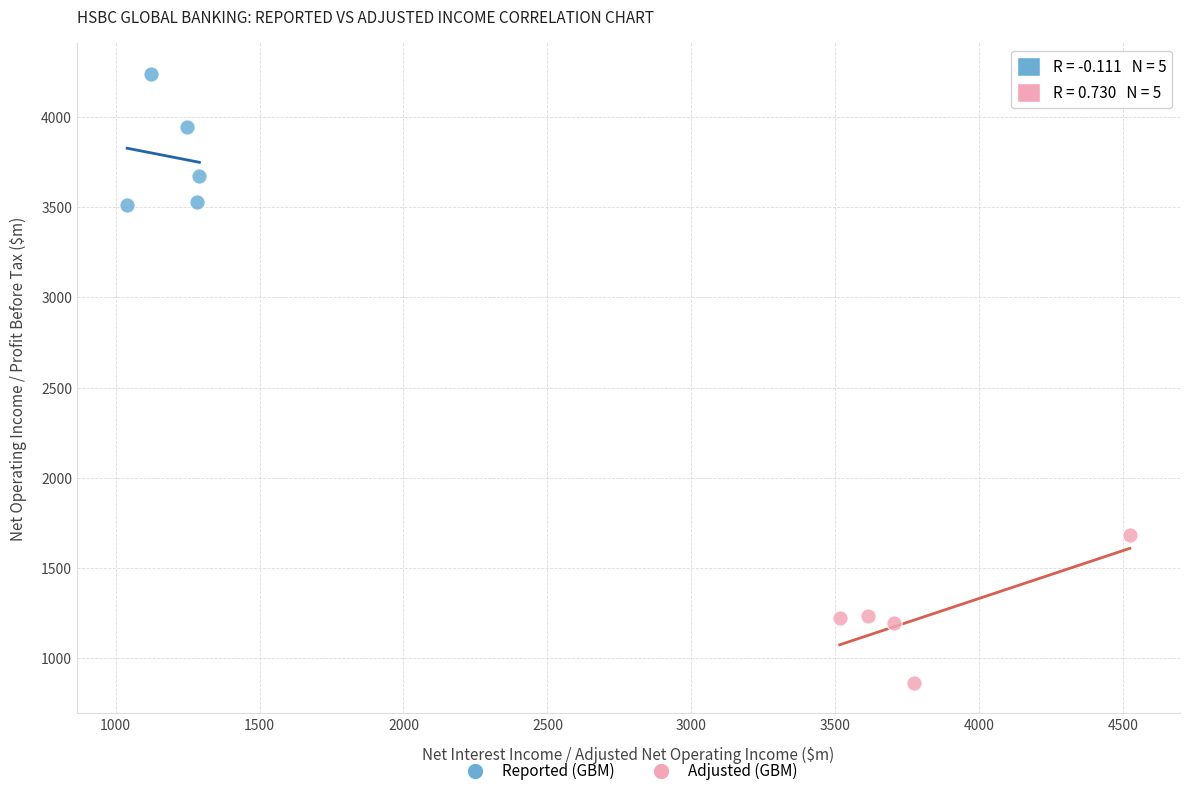

Which series contains the highest Y value?

Reported (GBM)